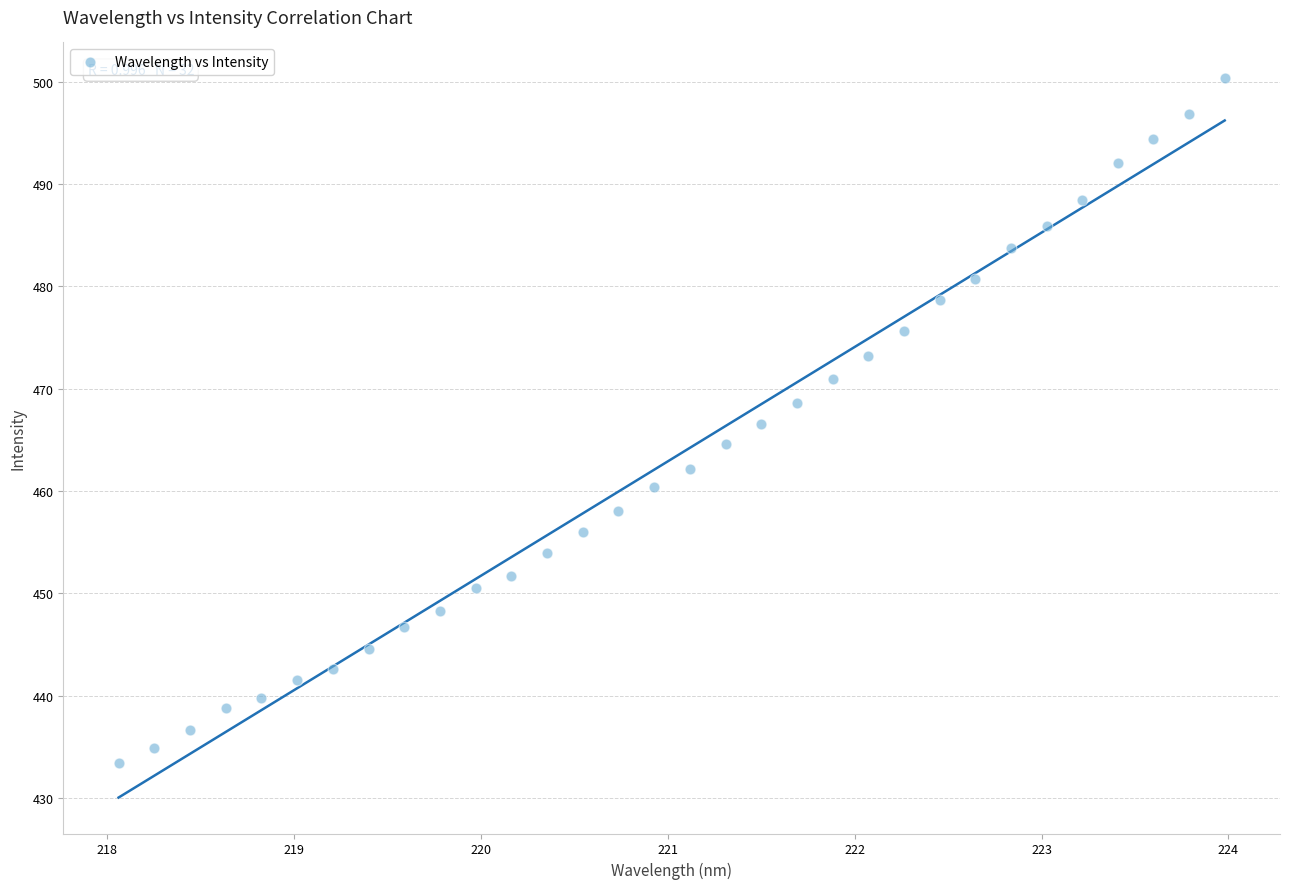

What is the range of Y values (max minus min)?

66.9